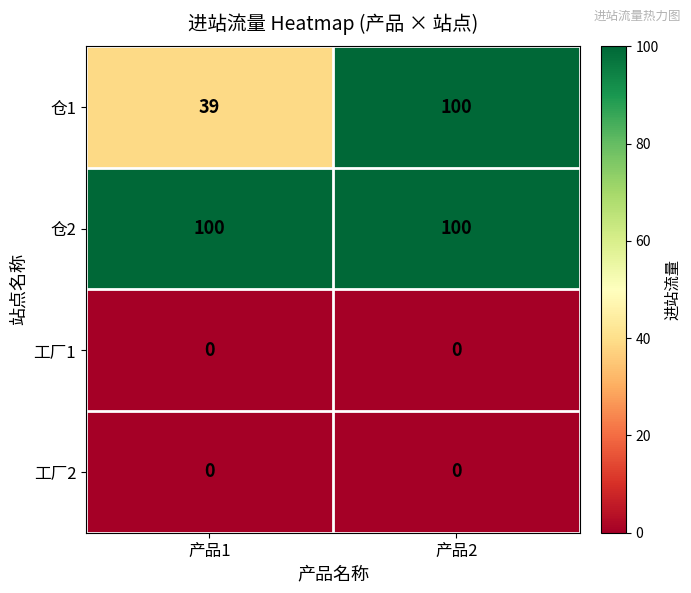

Reading left to right, transcribe all the data shown in this chart.

仓1: 产品1=39	产品2=100
仓2: 产品1=100	产品2=100
工厂1: 产品1=0	产品2=0
工厂2: 产品1=0	产品2=0